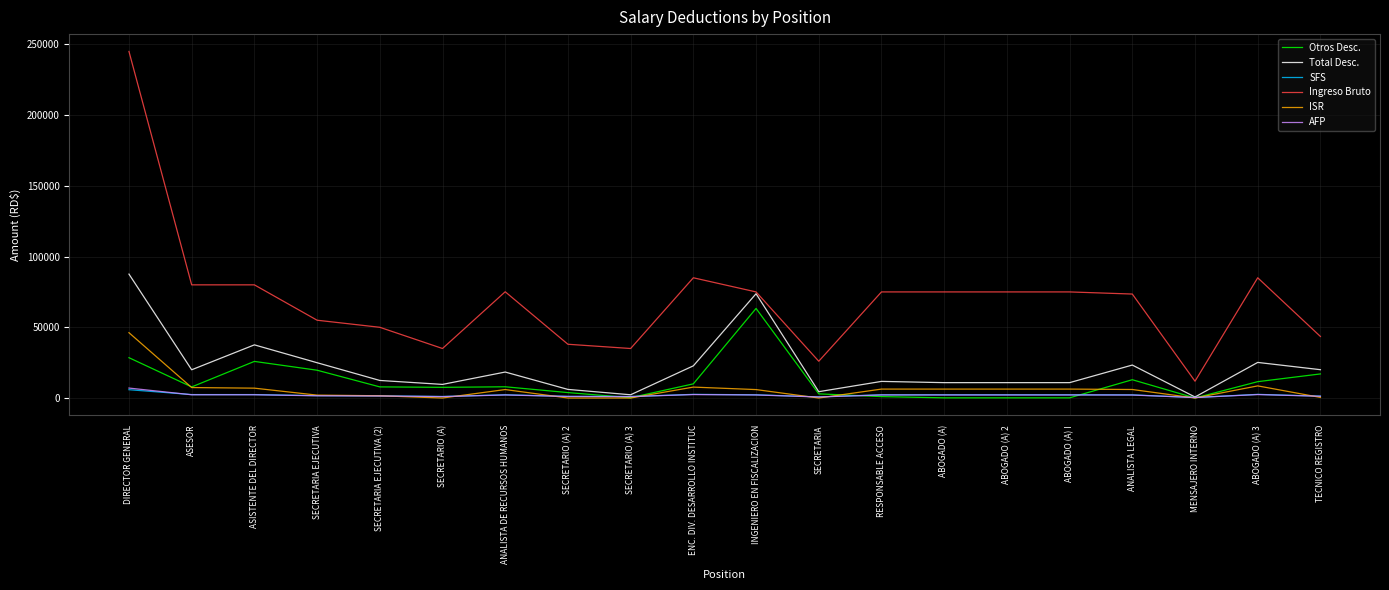

Read the Otros Desc. value at SECRETARIO (A) 3.

225.0